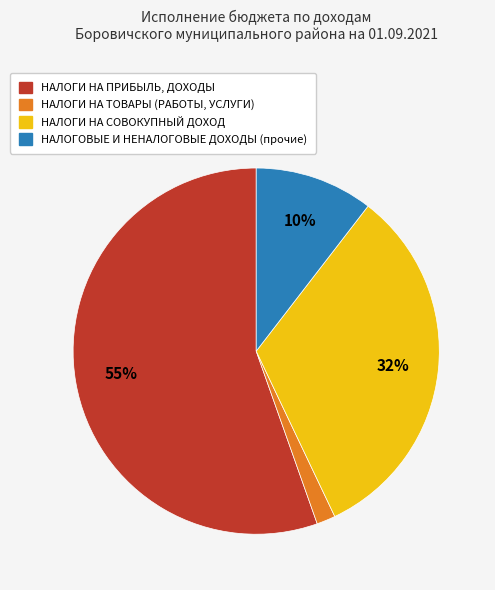

Count the number of slices in the pie.

4